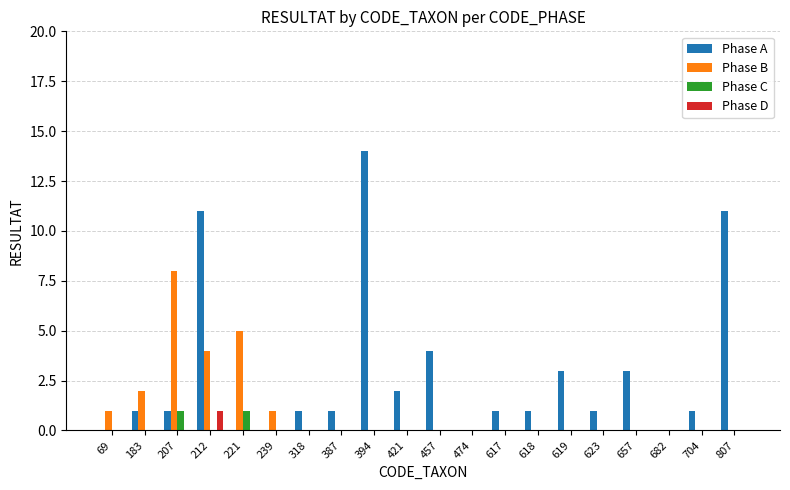

What is the sum of all Phase B values?

21